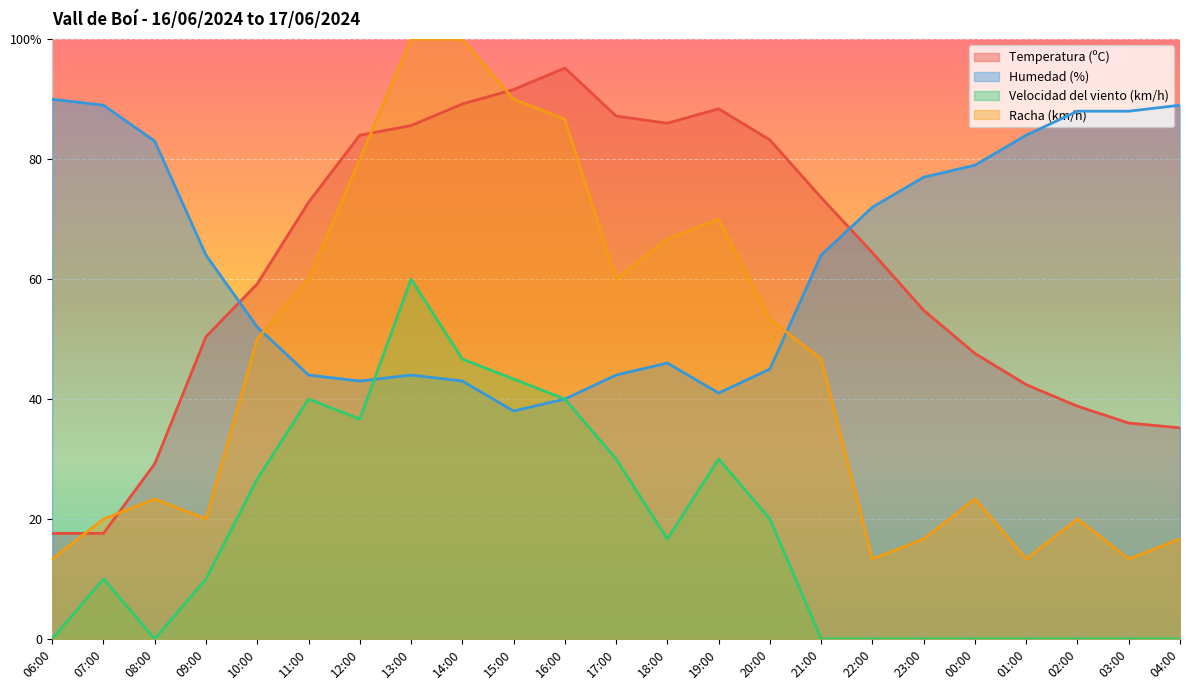

Reading right to left, extract all data points from this chart.

Temperatura (ºC): 04:00=35.2	03:00=36.0	02:00=38.8	01:00=42.4	00:00=47.6	23:00=54.8	22:00=64.4	21:00=73.6	20:00=83.2	19:00=88.4	18:00=86.0	17:00=87.2	16:00=95.2	15:00=91.6	14:00=89.2	13:00=85.6	12:00=84.0	11:00=72.8	10:00=59.2	09:00=50.4	08:00=29.2	07:00=17.6	06:00=17.6
Humedad (%): 04:00=89.0	03:00=88.0	02:00=88.0	01:00=84.0	00:00=79.0	23:00=77.0	22:00=72.0	21:00=64.0	20:00=45.0	19:00=41.0	18:00=46.0	17:00=44.0	16:00=40.0	15:00=38.0	14:00=43.0	13:00=44.0	12:00=43.0	11:00=44.0	10:00=52.0	09:00=64.0	08:00=83.0	07:00=89.0	06:00=90.0
Velocidad del viento (km/h): 04:00=0.0	03:00=0.0	02:00=0.0	01:00=0.0	00:00=0.0	23:00=0.0	22:00=0.0	21:00=0.0	20:00=20.0	19:00=30.0	18:00=16.7	17:00=30.0	16:00=40.0	15:00=43.3	14:00=46.7	13:00=60.0	12:00=36.7	11:00=40.0	10:00=26.7	09:00=10.0	08:00=0.0	07:00=10.0	06:00=0.0
Racha (km/h): 04:00=16.7	03:00=13.3	02:00=20.0	01:00=13.3	00:00=23.3	23:00=16.7	22:00=13.3	21:00=46.7	20:00=53.3	19:00=70.0	18:00=66.7	17:00=60.0	16:00=86.7	15:00=90.0	14:00=100.0	13:00=100.0	12:00=80.0	11:00=60.0	10:00=50.0	09:00=20.0	08:00=23.3	07:00=20.0	06:00=13.3